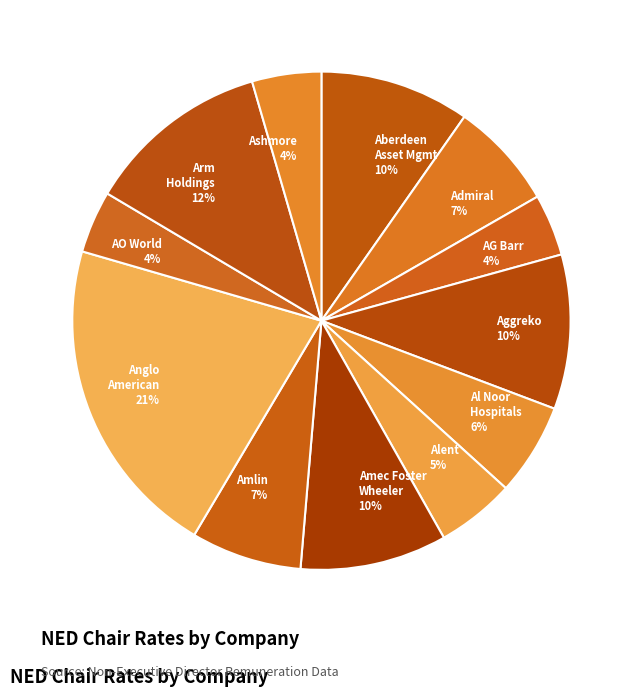

Which category has the biggest portion of the pie?

Anglo American 21%